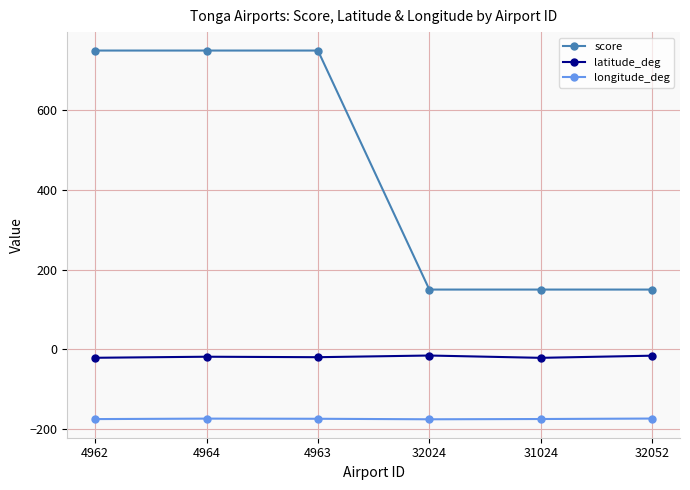

Between 4962 and 32024, which series saw the biggest shift?

score